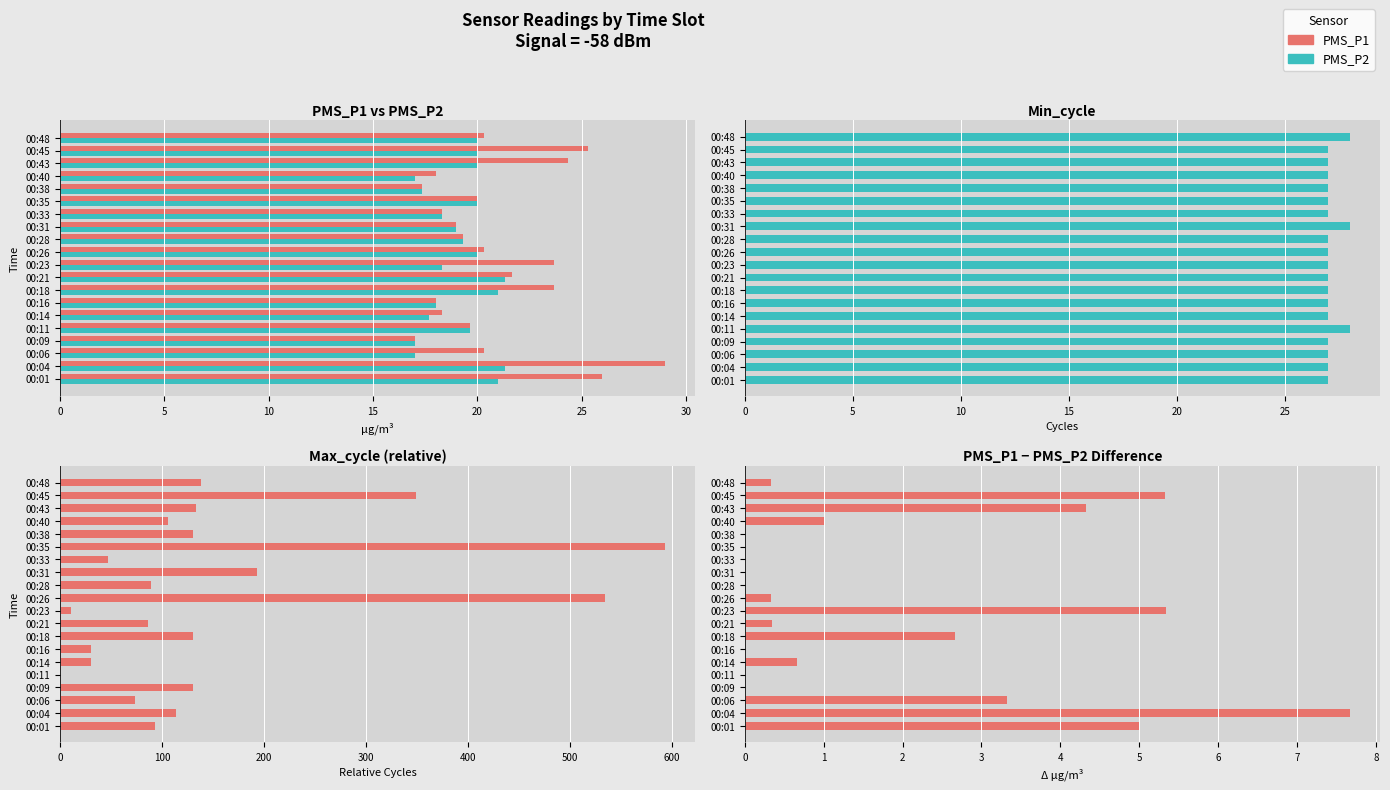

Is it true that PMS_P1 - PMS_P2 equals 0.3 at 00:21?

True